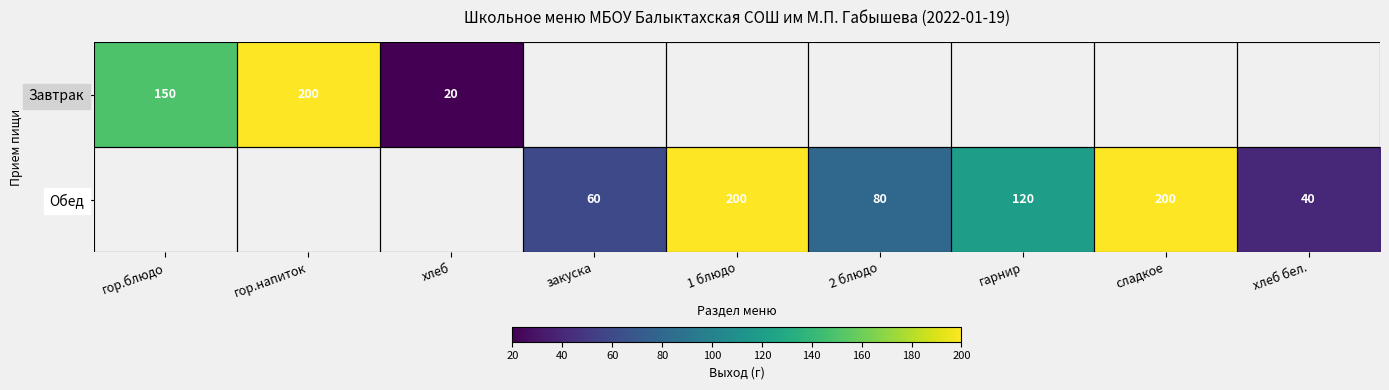

True or false: Обед has a value of 40 at хлеб бел..

True